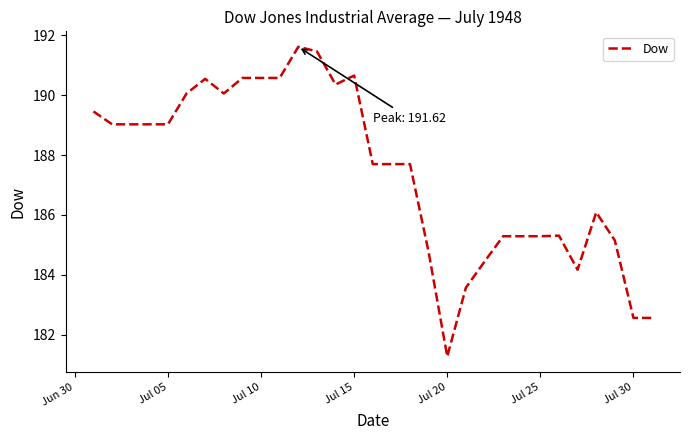

What is the greatest value displayed?

191.6